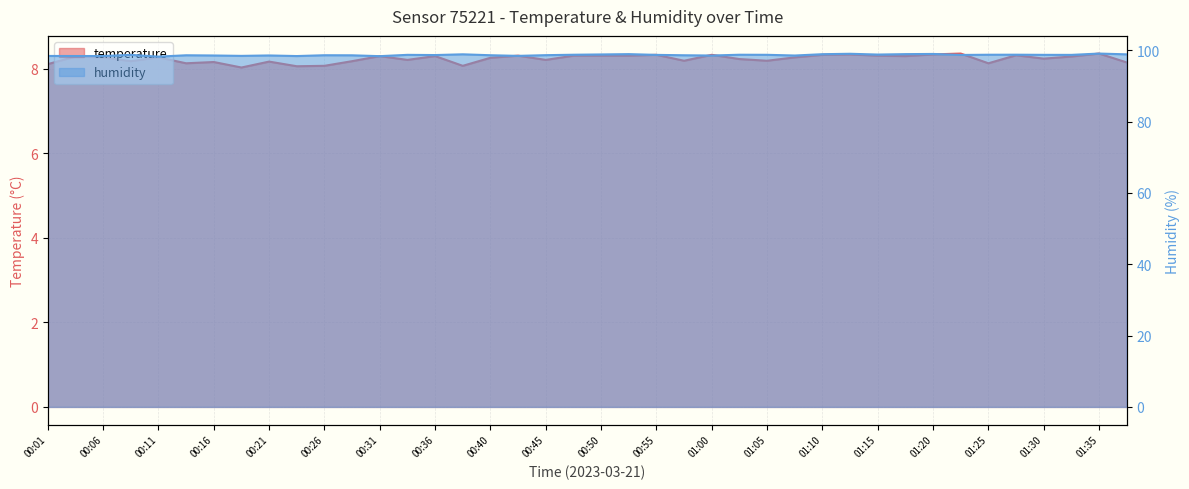

What is the difference between the humidity values at 00:11 and 01:18?

0.7